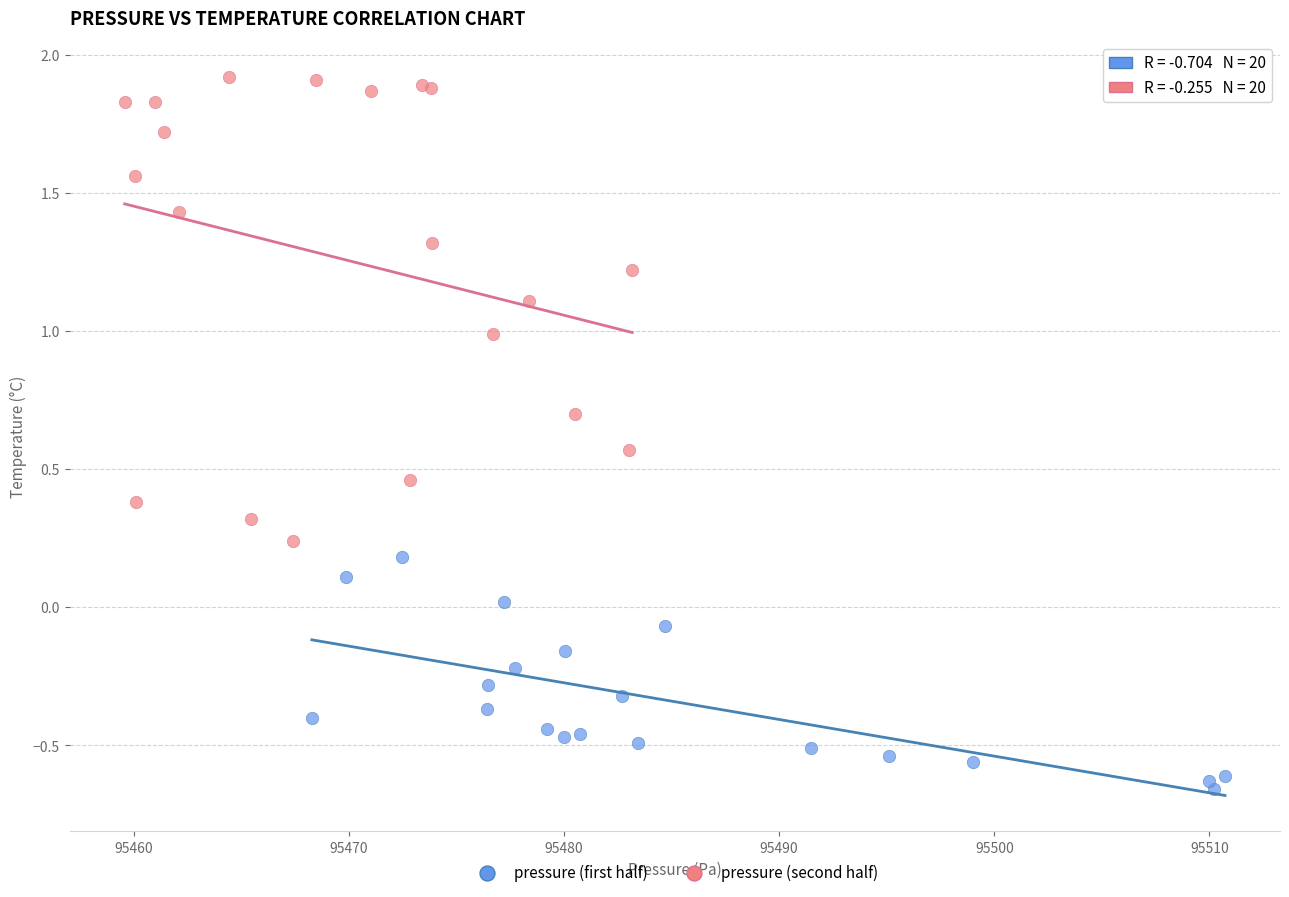

Which series has the widest spread of Y values?

pressure (second half)